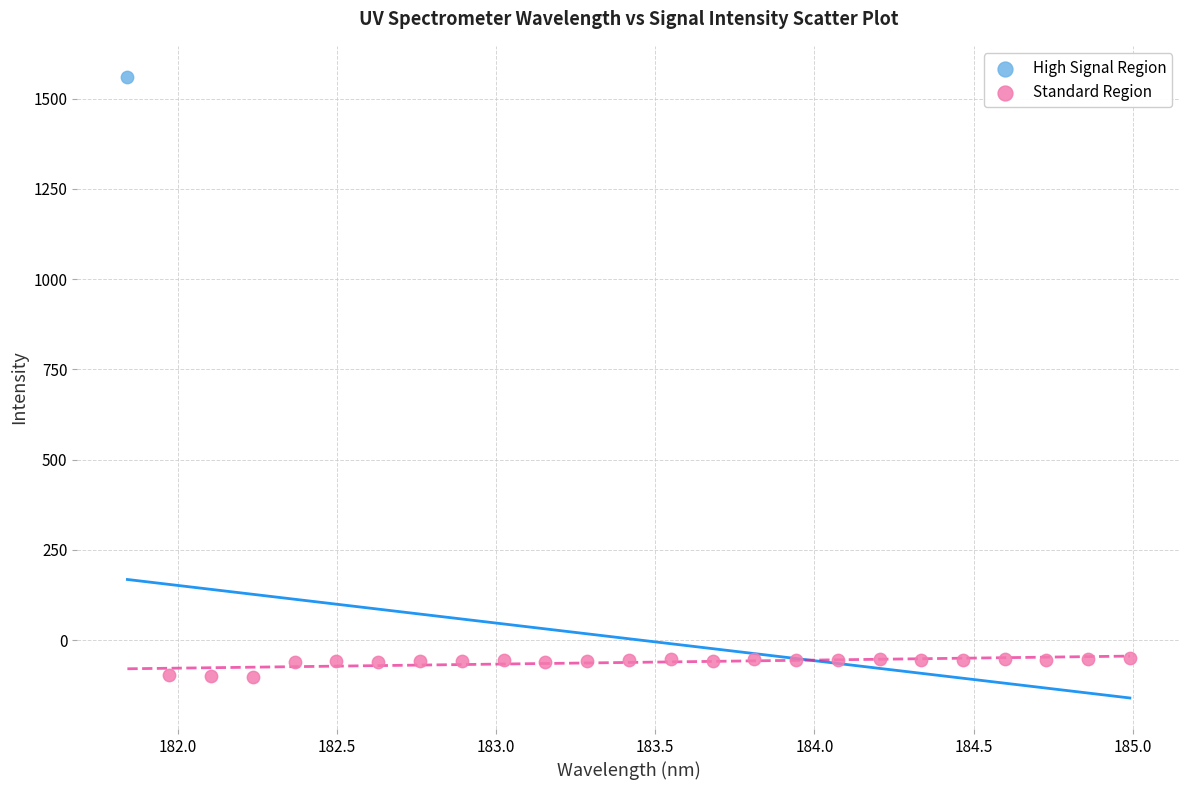

What are all the series names shown in the legend?

High Signal Region, Standard Region